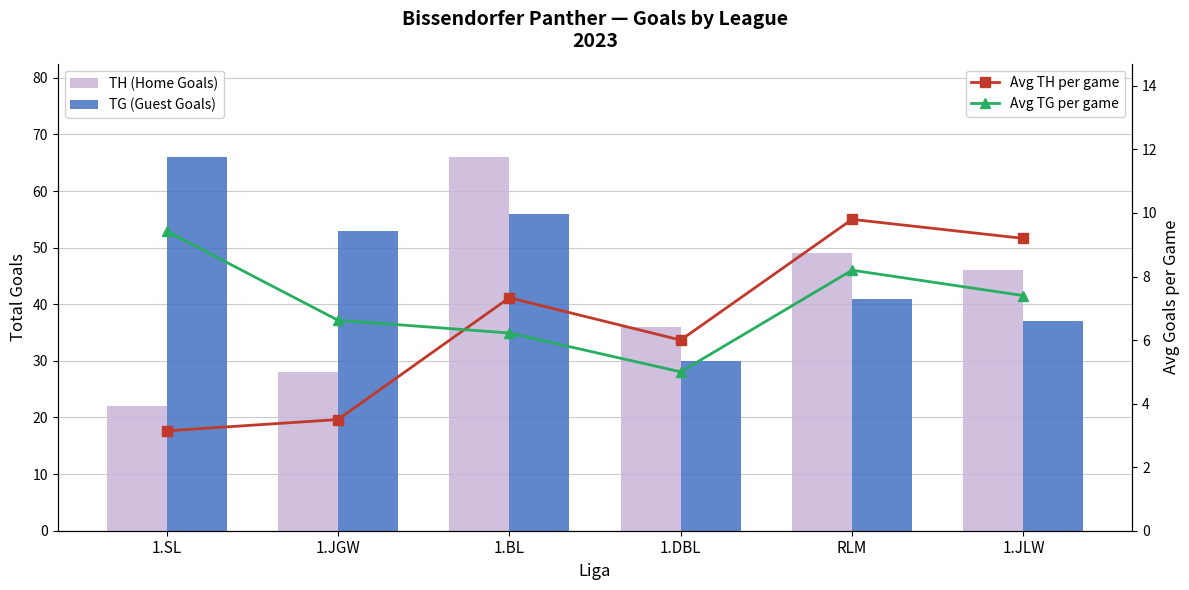

What is the difference between the highest and lowest values at 1.BL?

59.8